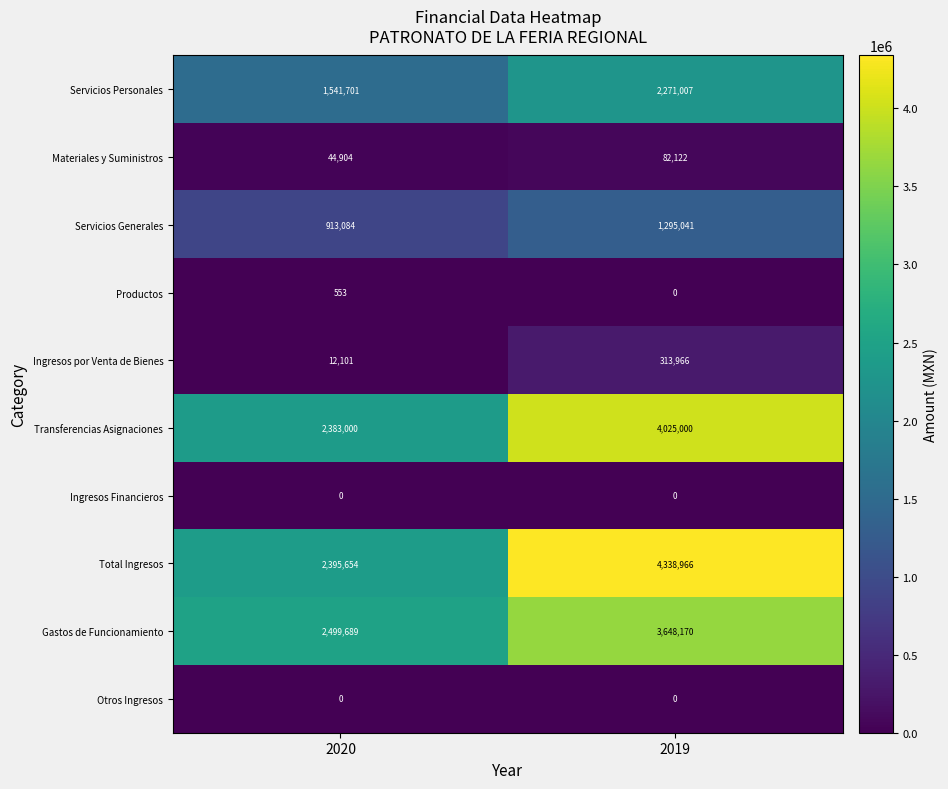

How many categories are shown in the chart?

2